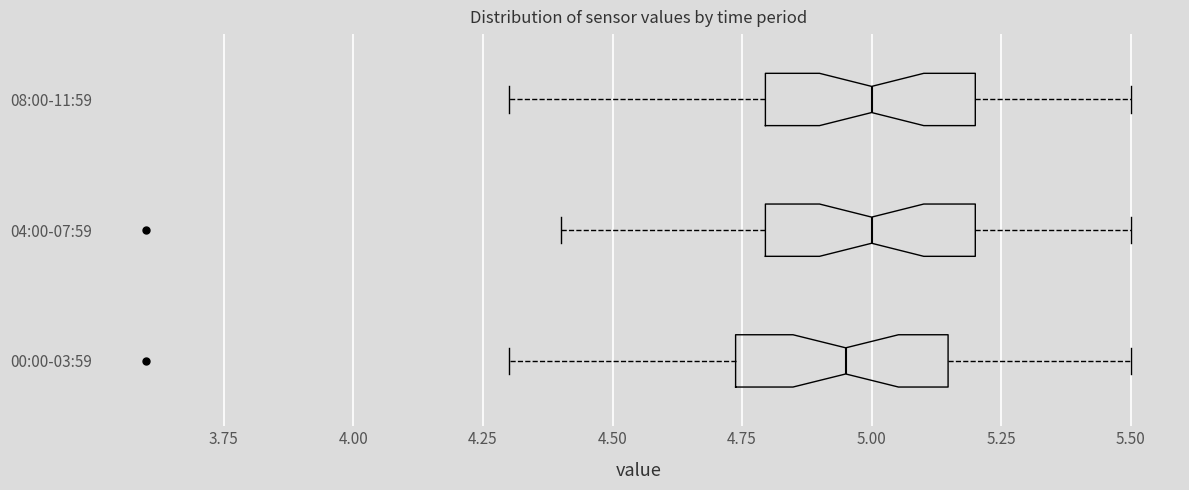

Where is the left edge of the box for 04:00-07:59 on the x-axis? The values are not printed on the chart, so give them approximately, as read against the axis.

4.80